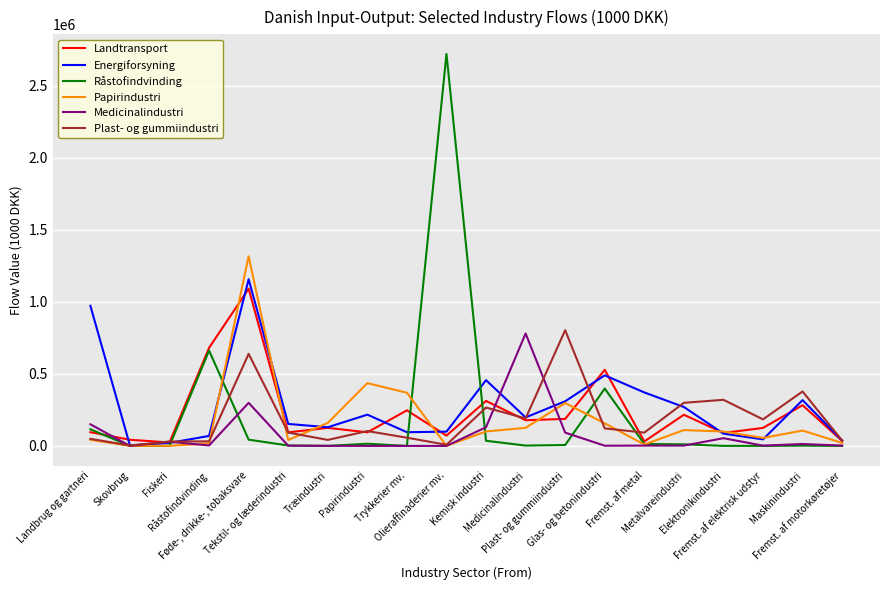

What is the difference between the Landtransport values at Træindustri and Kemisk industri?

186863.2